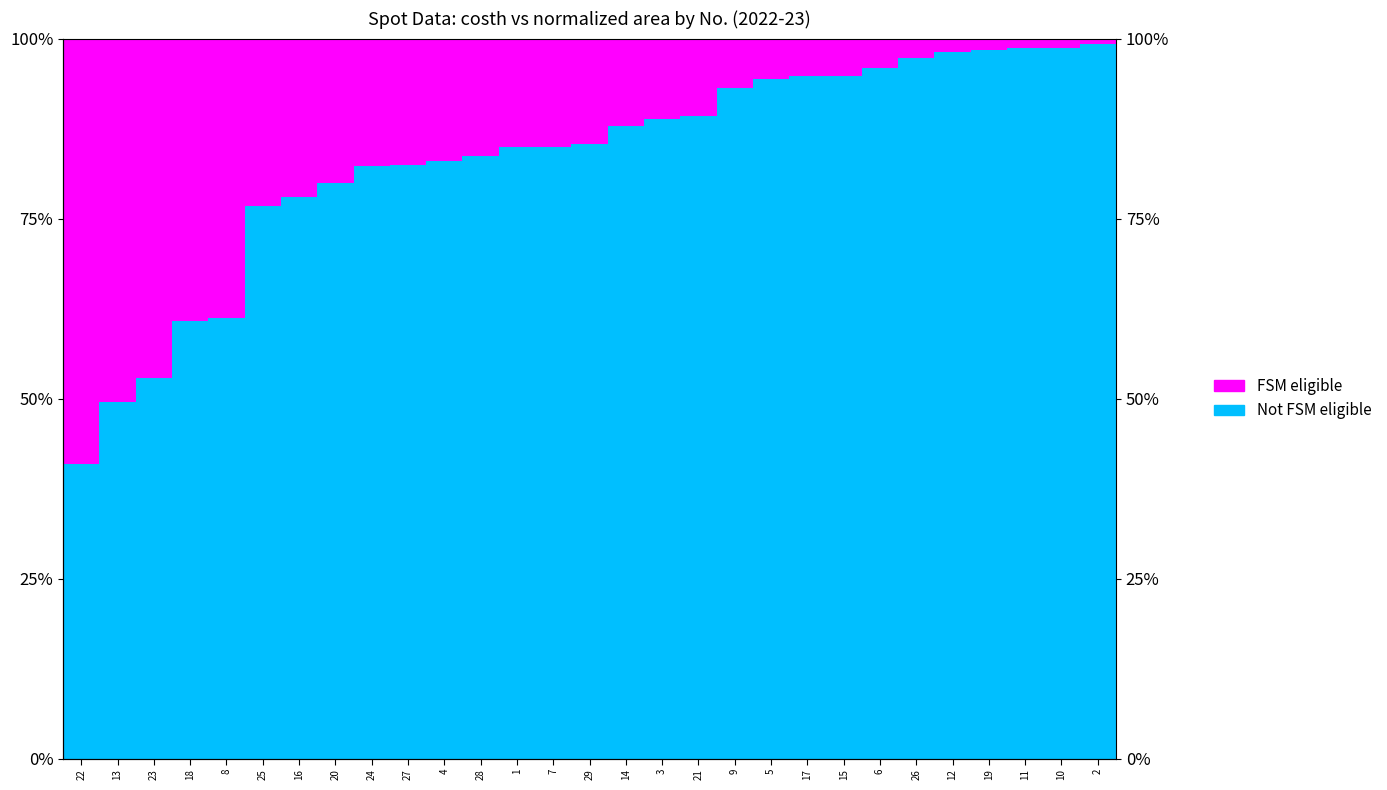

At which category is the sum across all series the highest?

13